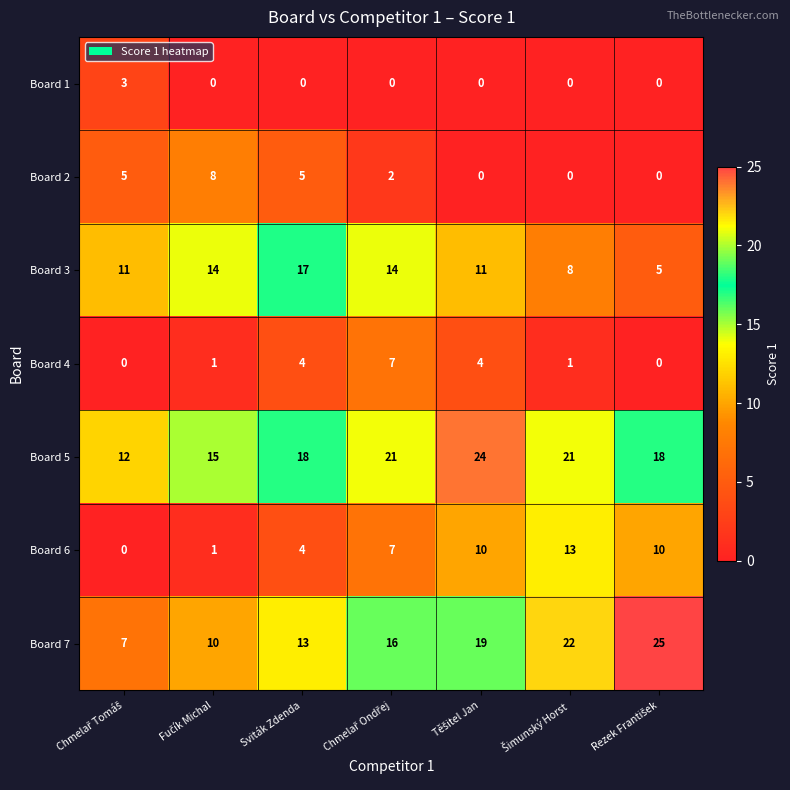

Rank the series by their maximum value, from highest to lowest.

Board 7, Board 5, Board 3, Board 6, Board 2, Board 4, Board 1